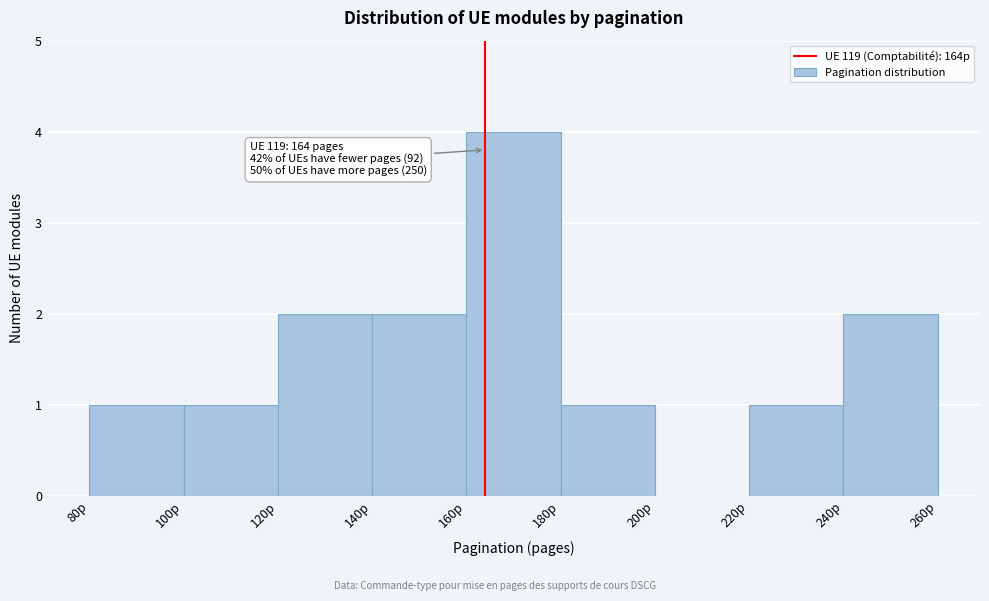

Over which range of the x-axis is the bar tallest?

160 to 180